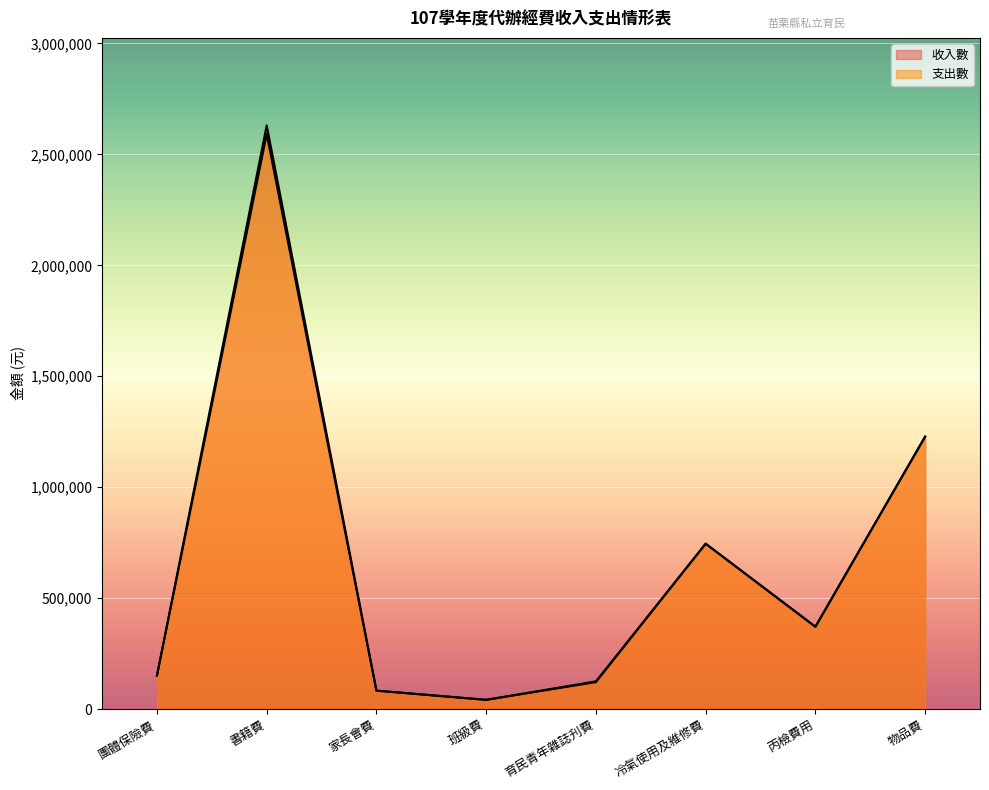

Reading left to right, what are all the values shown in this chart?

收入數: 151074	2630454	82800	41400	124800	745200	370900	1227795
支出數: 151074	2591152	82800	41400	121200	745200	370733	1227795